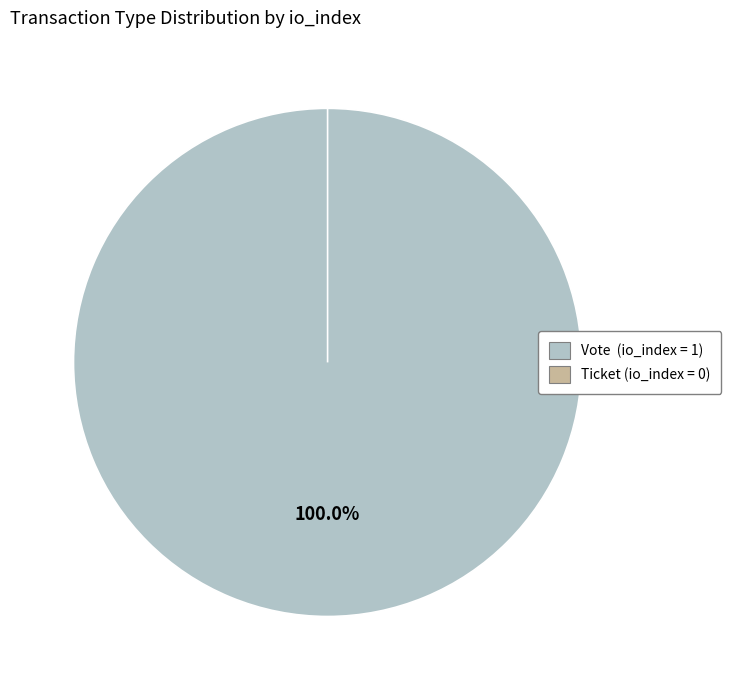

What percentage is the Vote slice, to the nearest percent?

100%